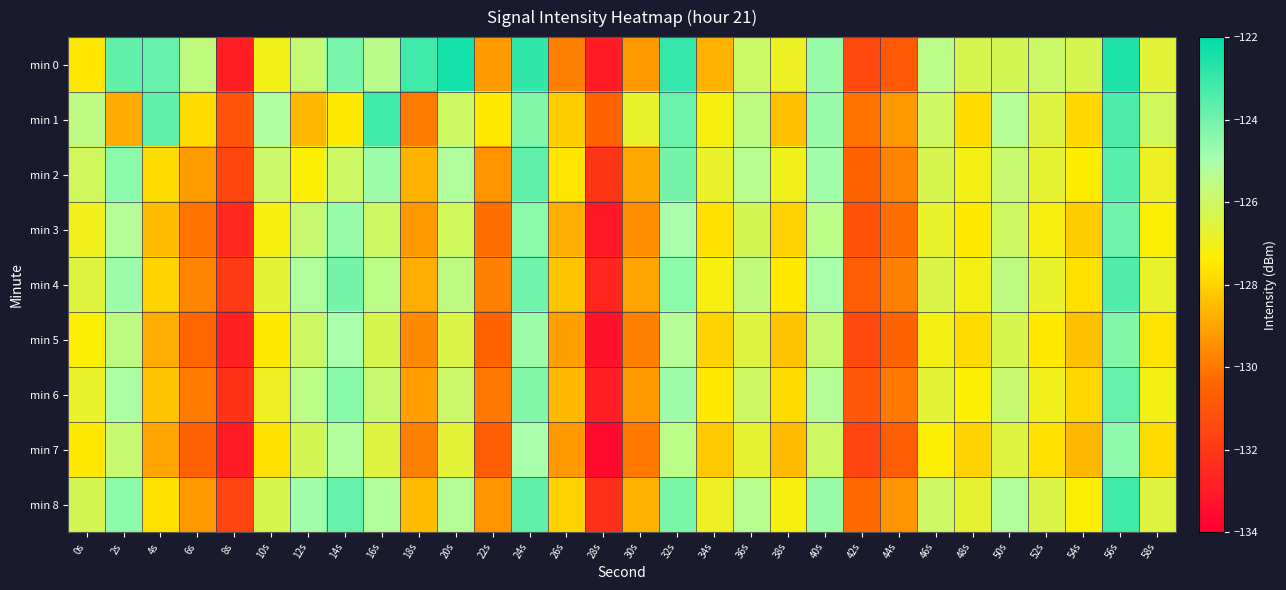

How many series are shown in this chart?

9